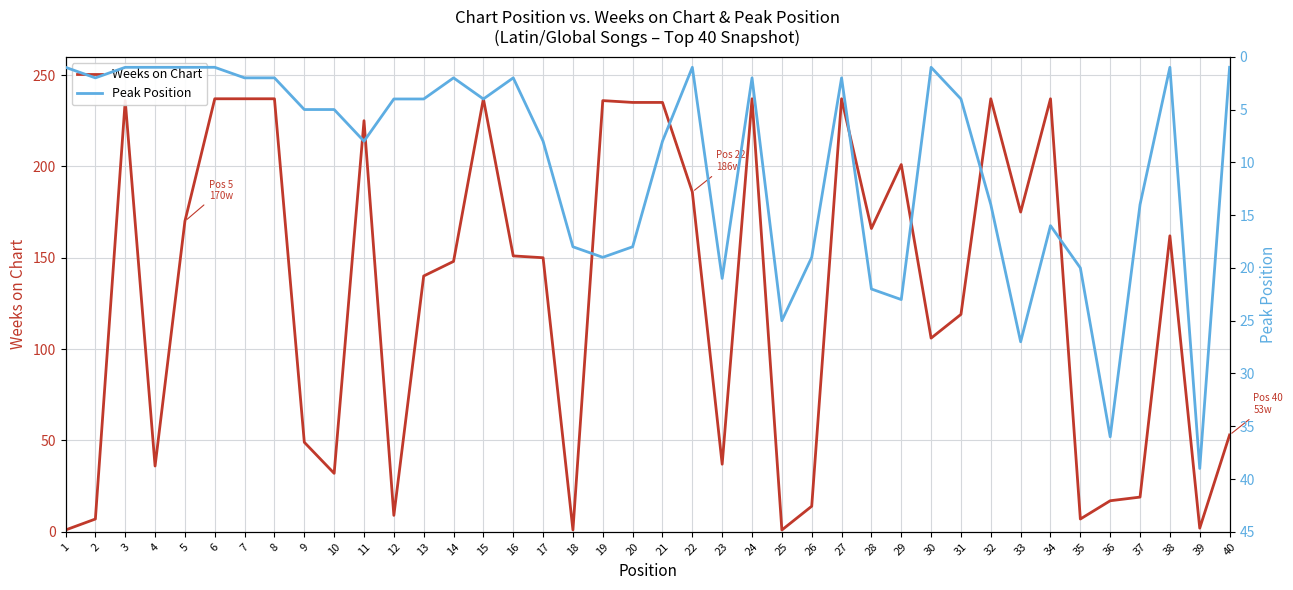

Where is the first local maximum for Weeks on Chart?

3